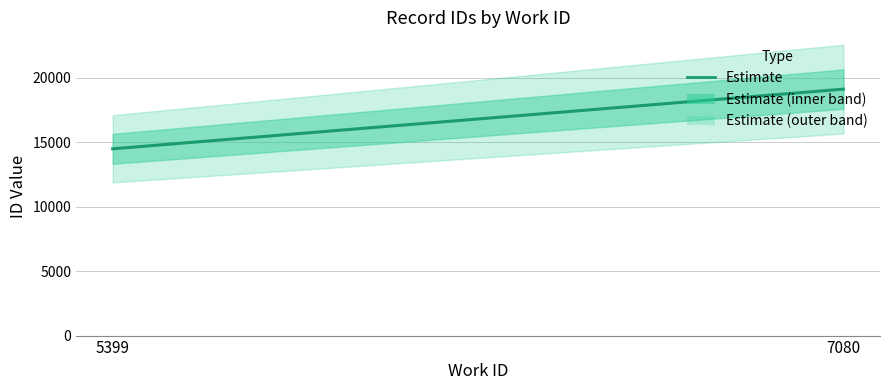

Between 7080 and 5399, which is larger?

7080